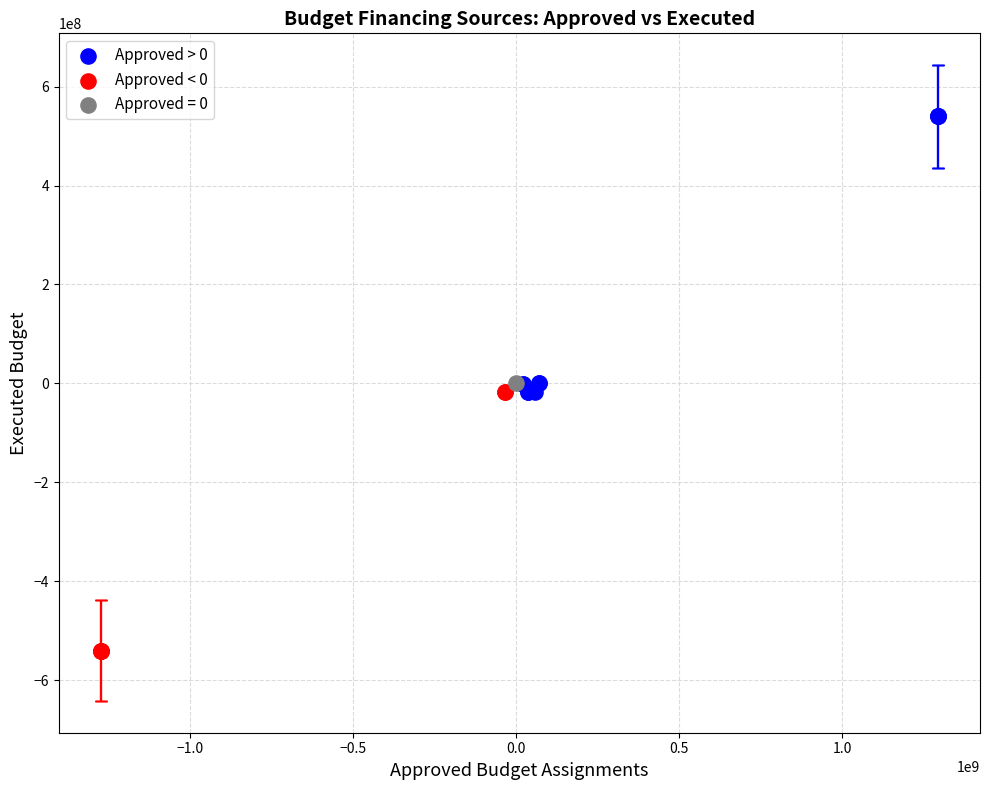

Which series reaches the maximum Y coordinate?

Approved > 0